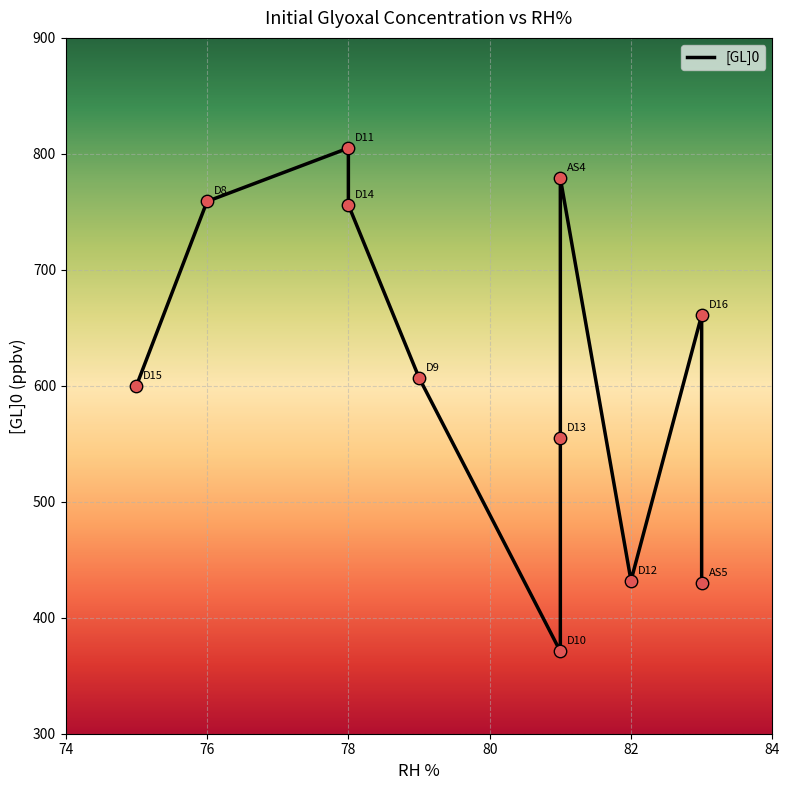

What is the ratio of the value at D15 to the value at D14?

0.8